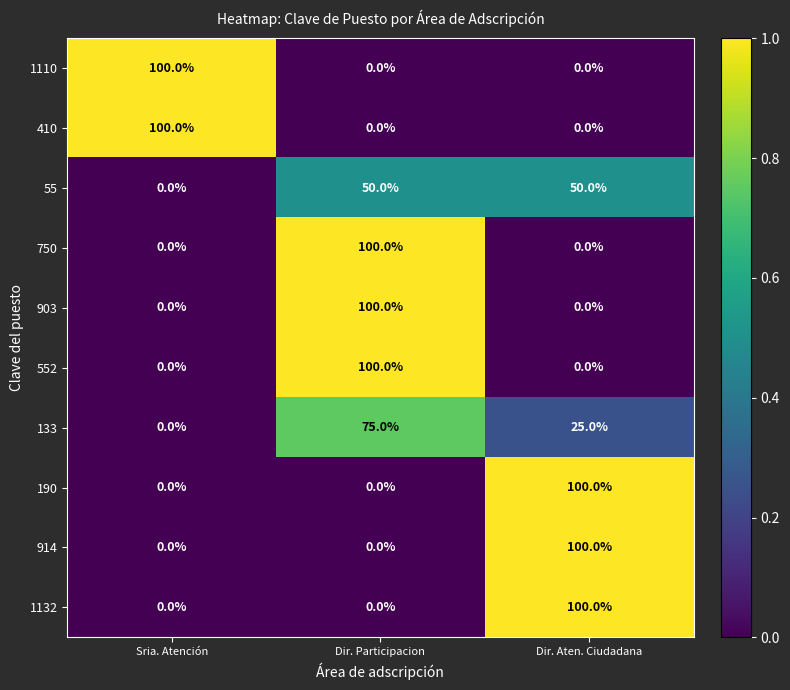

What is the greatest value displayed?

100